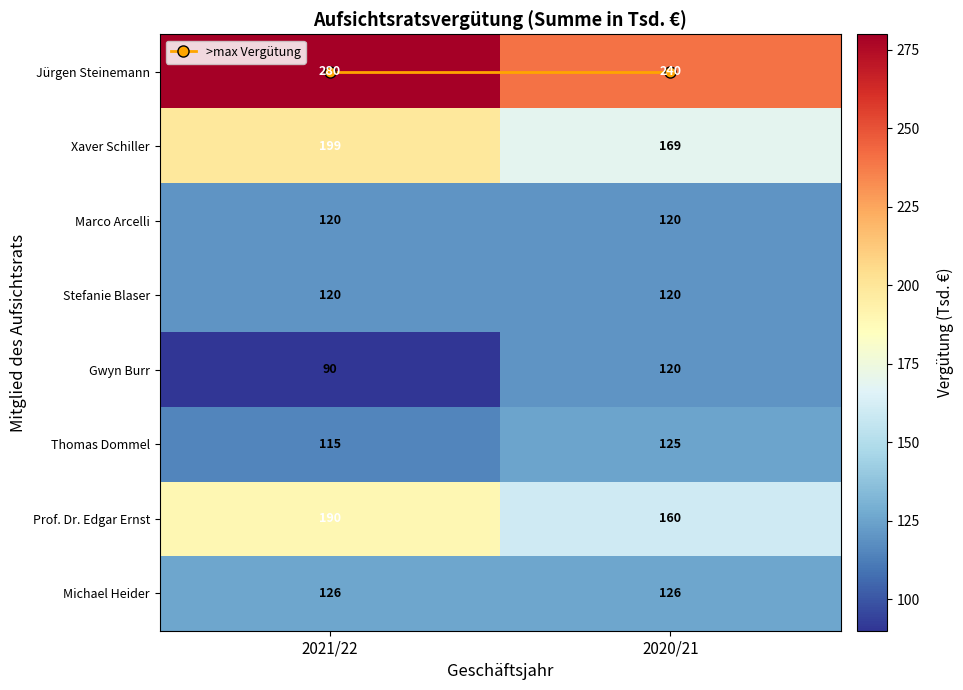

True or false: Jürgen Steinemann has a value of 240 at 2020/21.

True